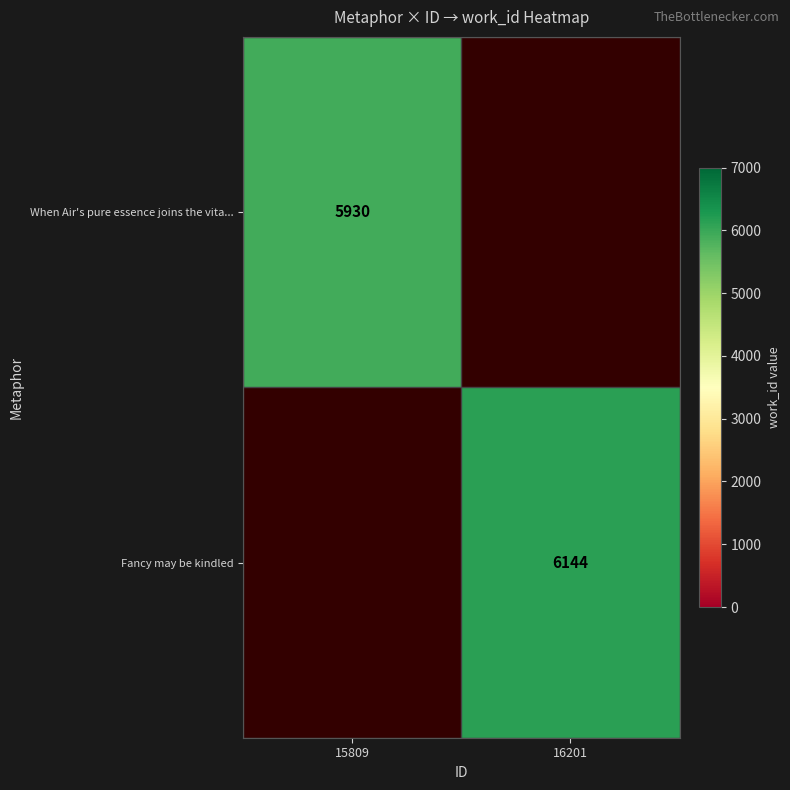

The value of When Air's pure essence joins the vita... at 15809 is 5930. True or false?

True